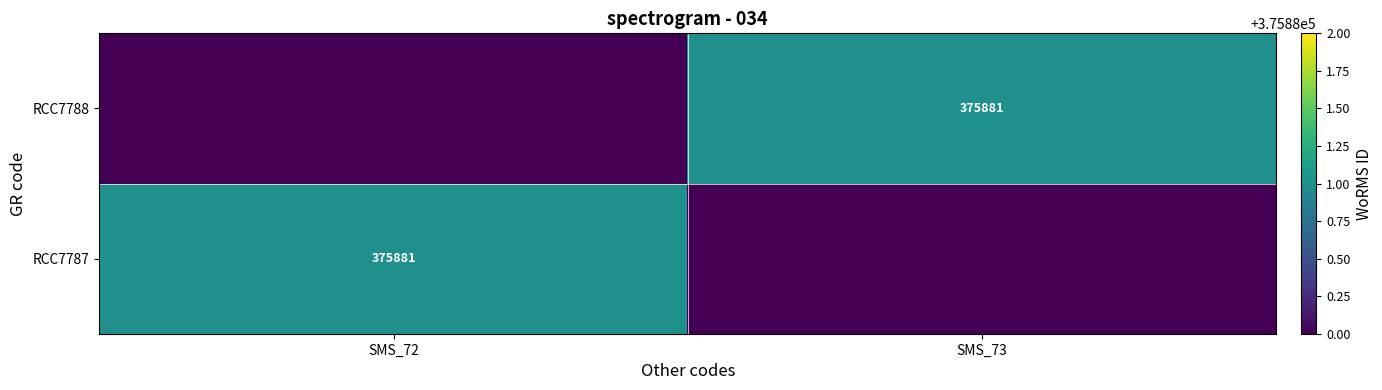

Is it true that RCC7787 equals 375881 at SMS_72?

True